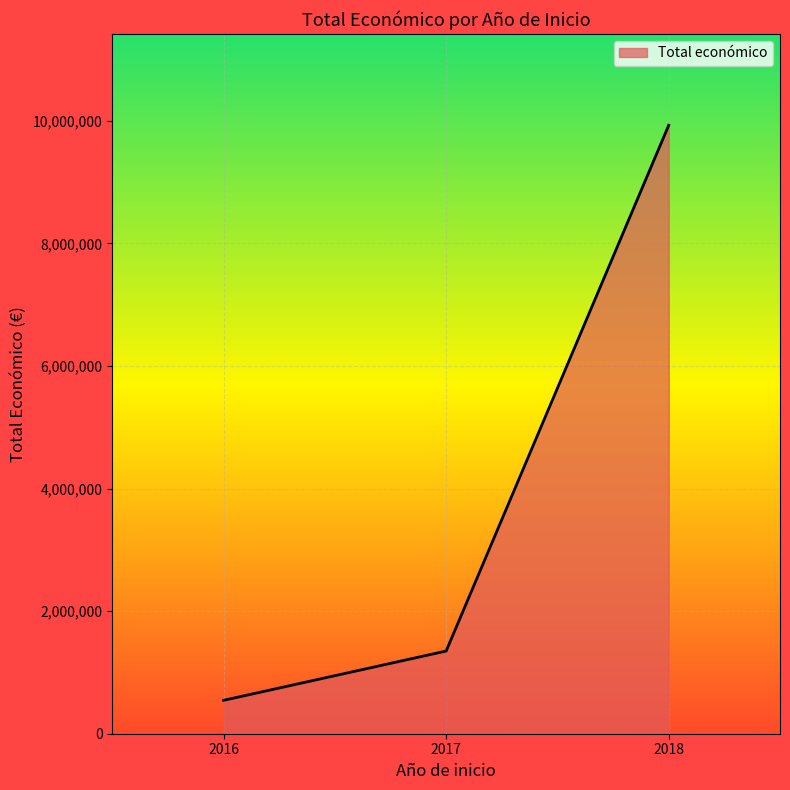

True or false: the data shows 29656 at 2018.

False